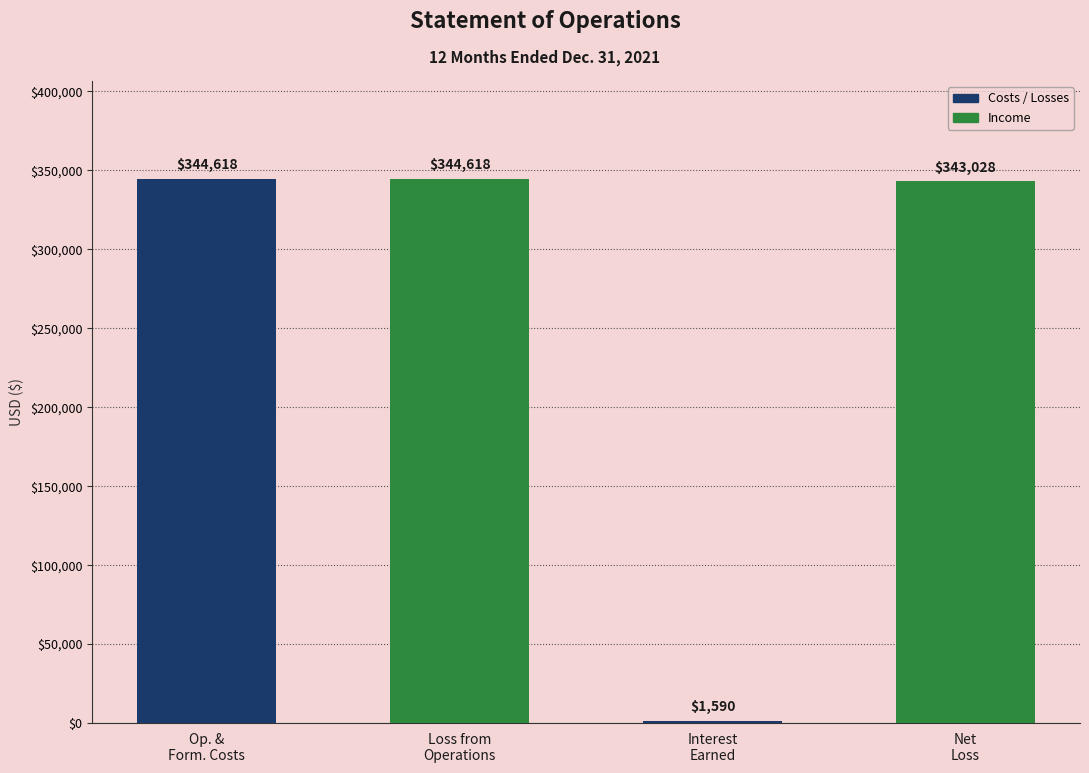

Reading right to left, what are all the values shown in this chart?

343028	1590	344618	344618